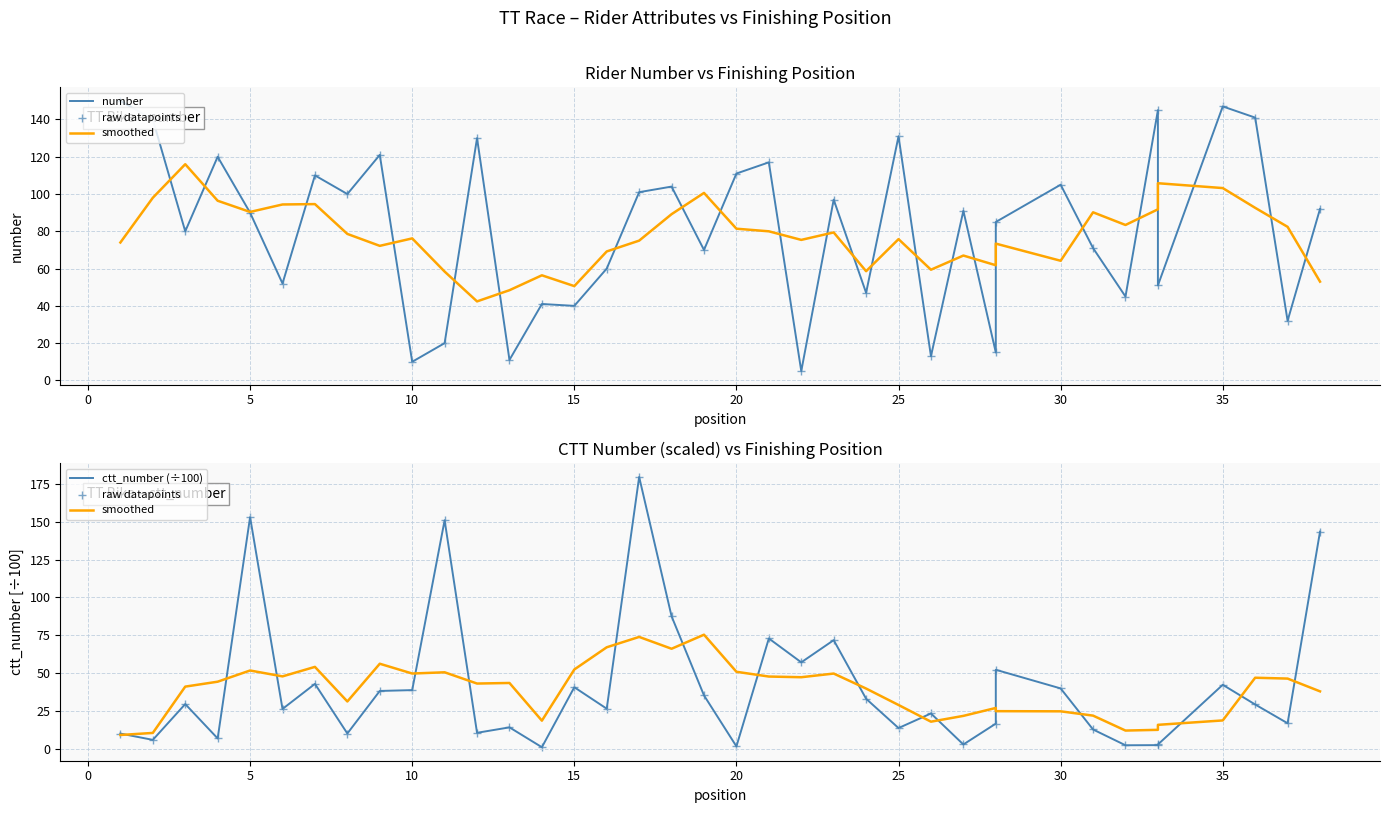

Which series reaches the minimum Y coordinate?

raw datapoints